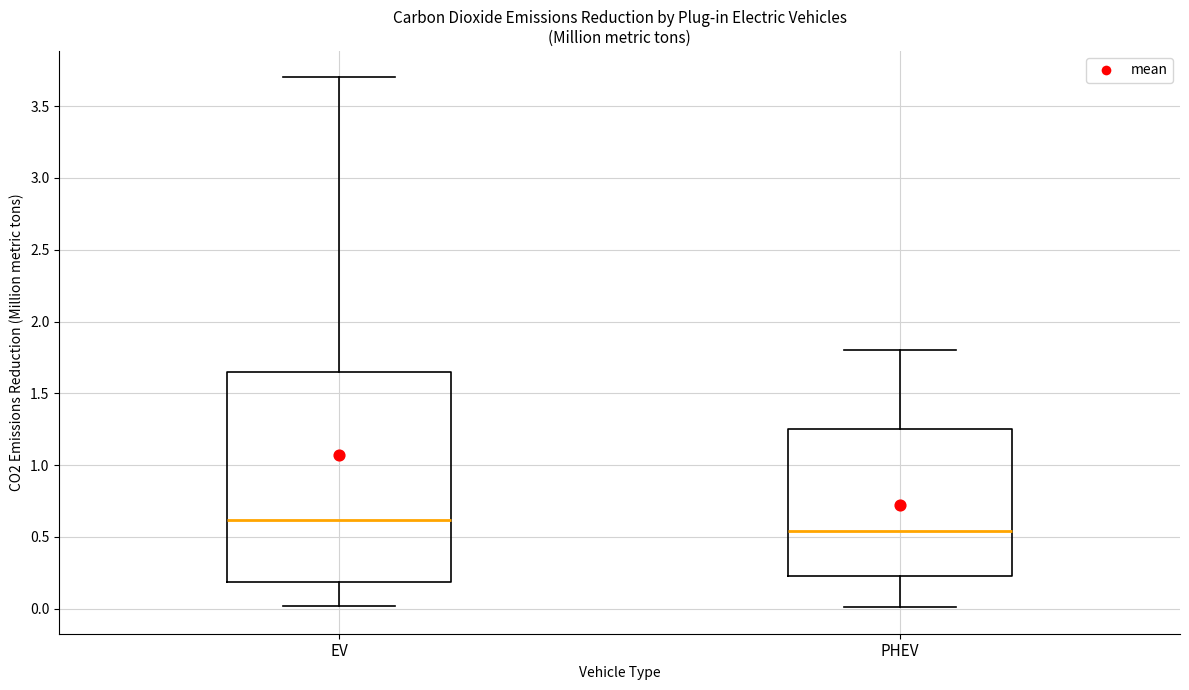

Reading left to right, read every box against the y-axis: the position of its median line, the range the box covers, and the ends of its whiskers. The values are not printed on the chart, so give them approximately, as read against the axis.

EV: median 0.60, box 0.20 to 1.65, whiskers 0.00 to 3.70
PHEV: median 0.55, box 0.25 to 1.25, whiskers 0.00 to 1.80